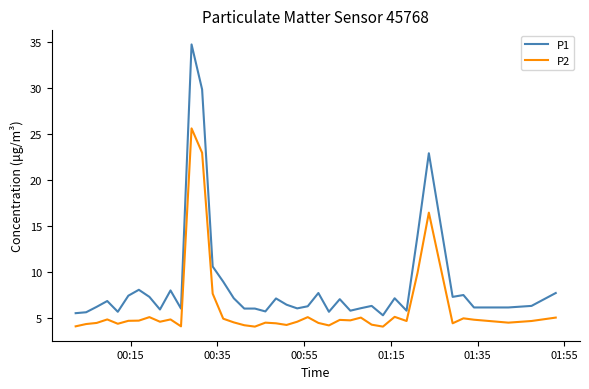

Which series has the largest total across all categories?

P1